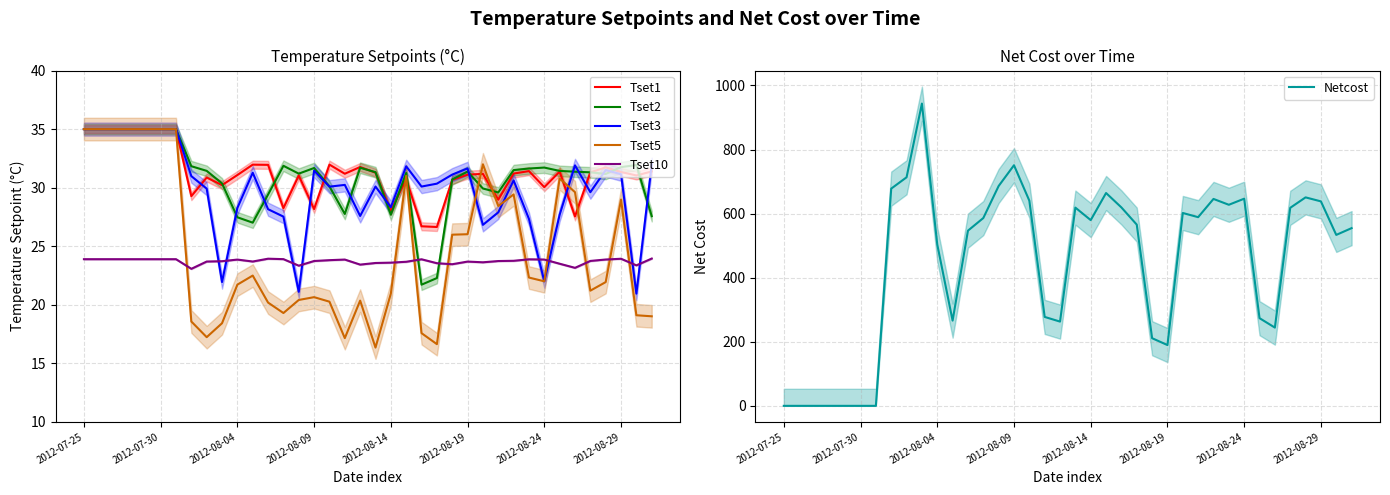

How many intersections are there between Tset3 and Tset10?

8